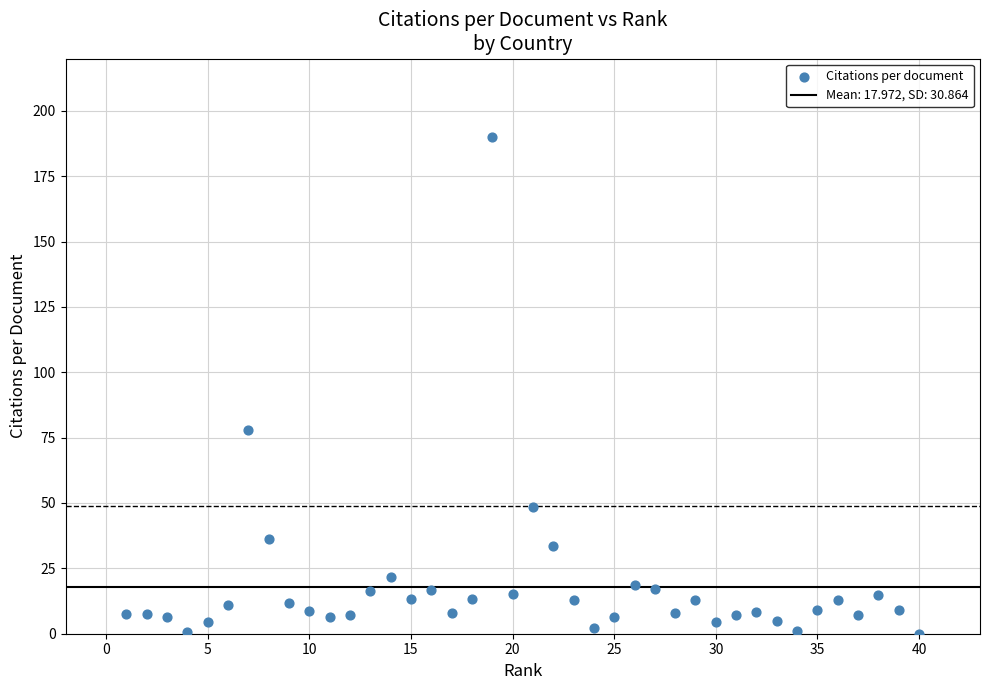

What is the range of Y values (max minus min)?

189.8